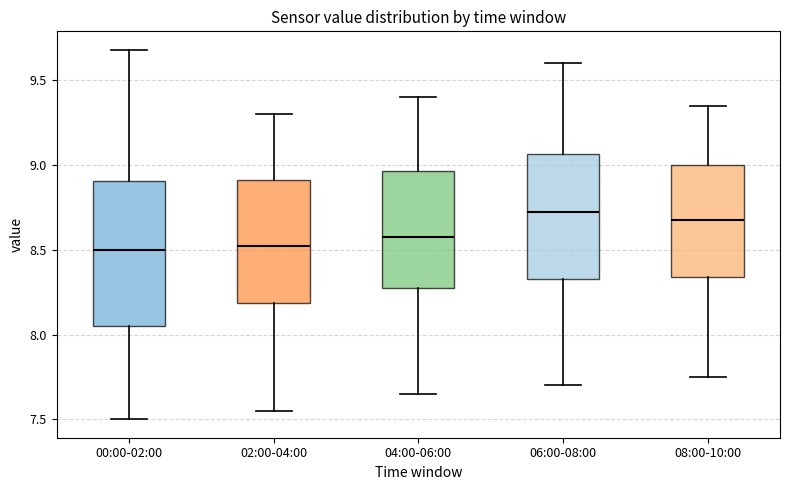

Reading left to right, read every box against the y-axis: the position of its median line, the range the box covers, and the ends of its whiskers. The values are not printed on the chart, so give them approximately, as read against the axis.

00:00-02:00: median 8.50, box 8.05 to 8.90, whiskers 7.50 to 9.70
02:00-04:00: median 8.55, box 8.20 to 8.90, whiskers 7.55 to 9.30
04:00-06:00: median 8.60, box 8.30 to 8.95, whiskers 7.65 to 9.40
06:00-08:00: median 8.75, box 8.35 to 9.05, whiskers 7.70 to 9.60
08:00-10:00: median 8.70, box 8.35 to 9.00, whiskers 7.75 to 9.35